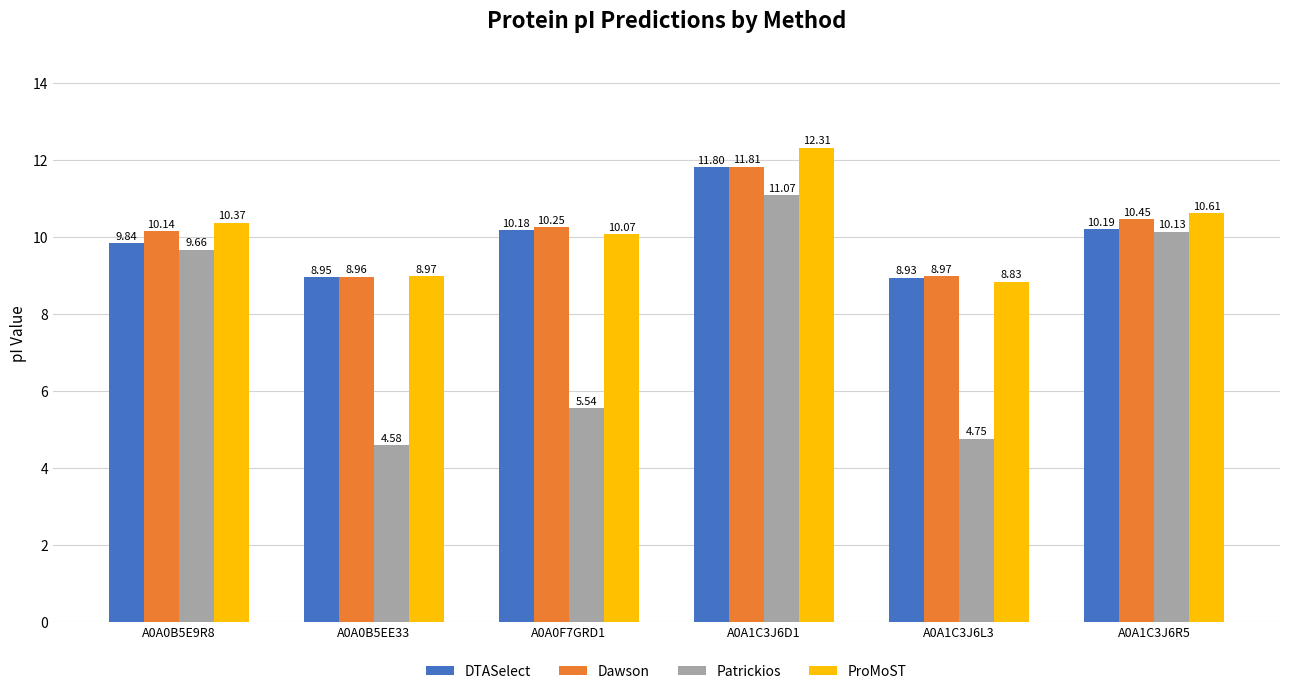

What is the sum of the DTASelect values at A0A1C3J6R5 and A0A0F7GRD1?

20.4